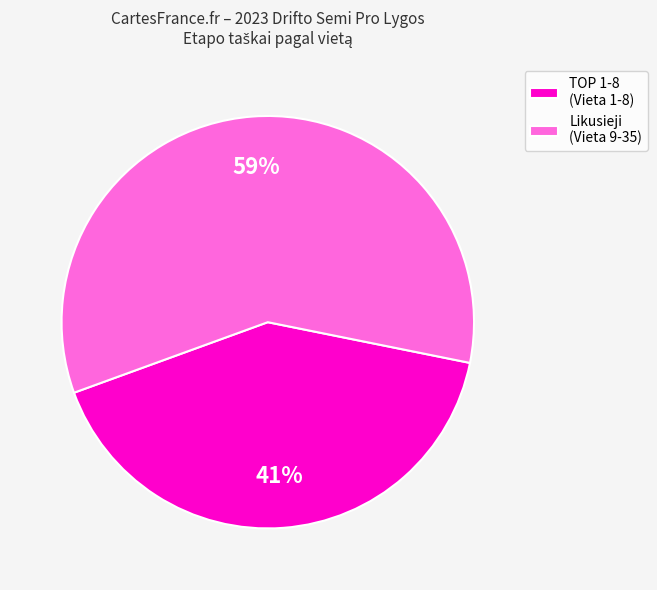

What percentage is the Likusieji (Vieta 9-35) slice, to the nearest percent?

59%